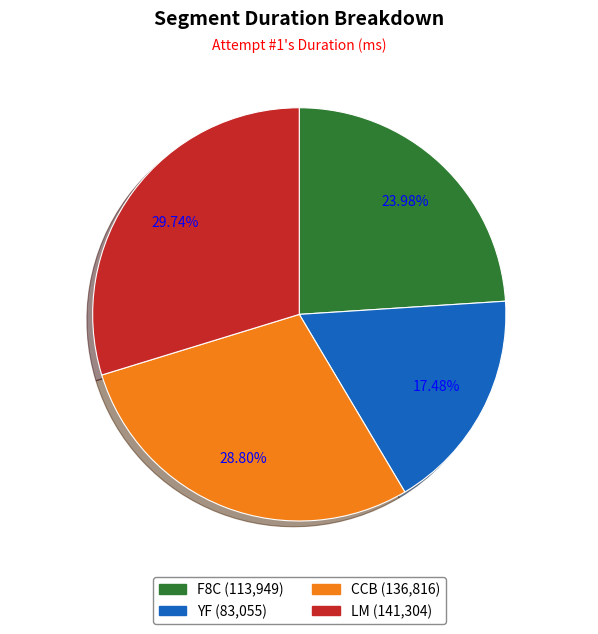

To the nearest percent, what is the difference between the LM and YF slice percentages?

12%